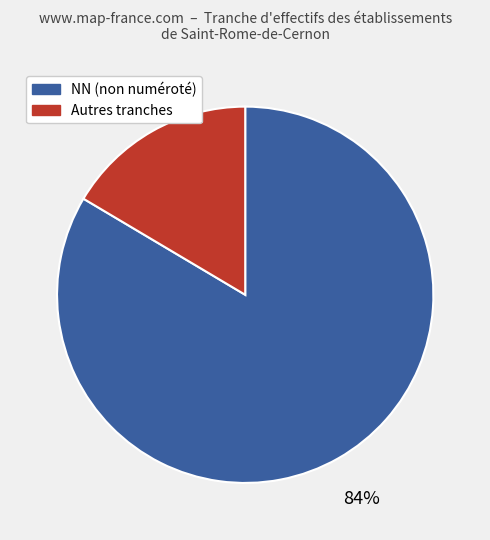

Does any single category account for the majority?

Yes